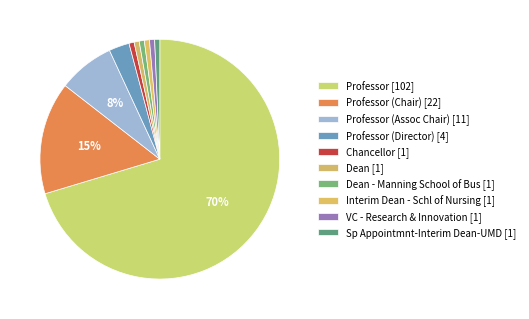

Rank the categories by value from highest to lowest.

Professor, Professor (Chair), Professor (Assoc Chair), Professor (Director), Chancellor, Dean, Dean - Manning School of Bus, Interim Dean - Schl of Nursing, VC - Research & Innovation, Sp Appointmnt-Interim Dean-UMD